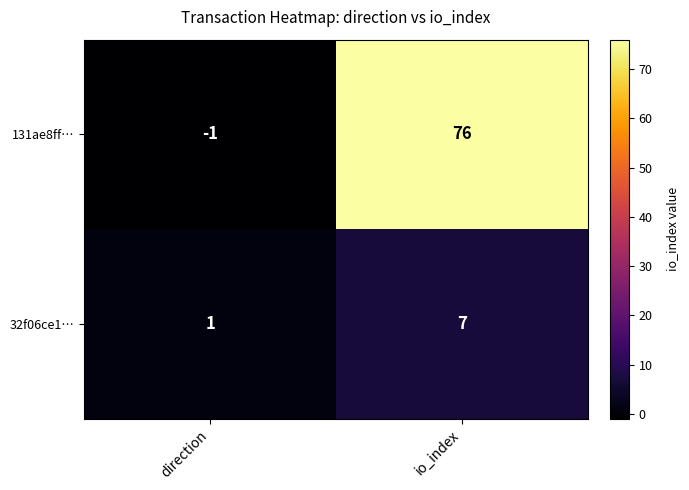

What value does the 32f06ce1… series have at io_index?

7